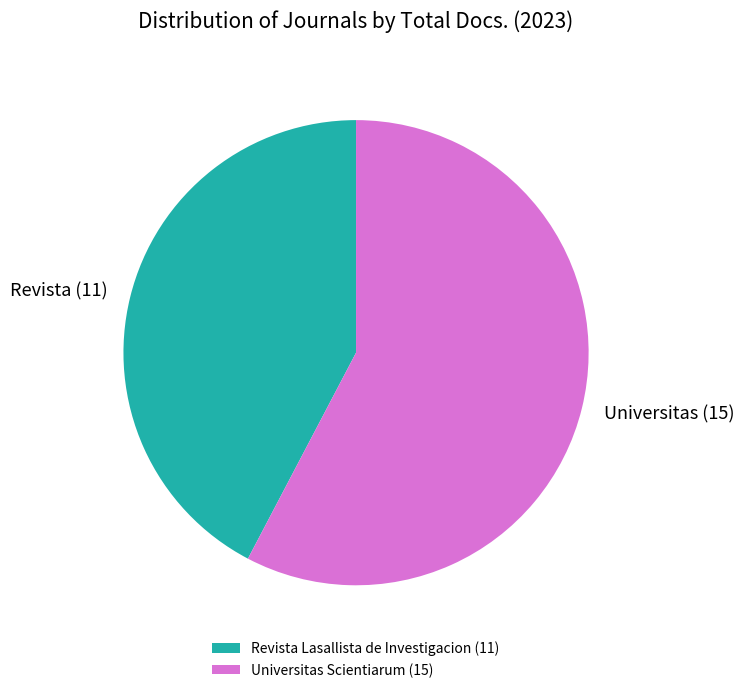

Combined, do Universitas Scientiarum and Revista Lasallista de Investigacion account for over 50%?

Yes